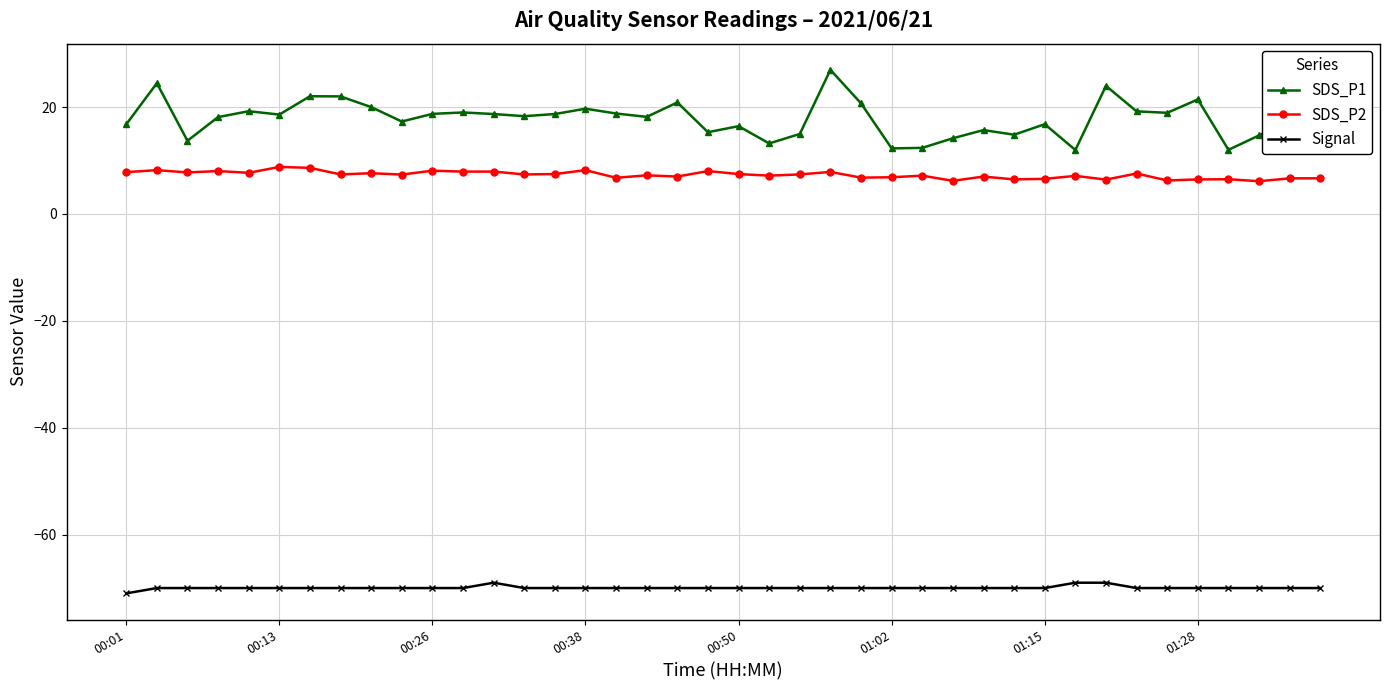

Rank the series by their maximum value, from lowest to highest.

Signal, SDS_P2, SDS_P1